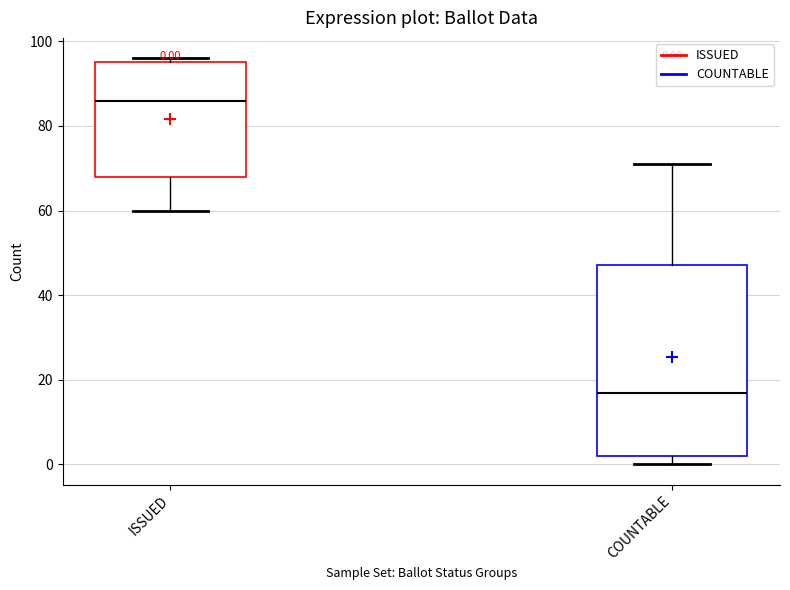

Which box's median line is the lowest?

COUNTABLE